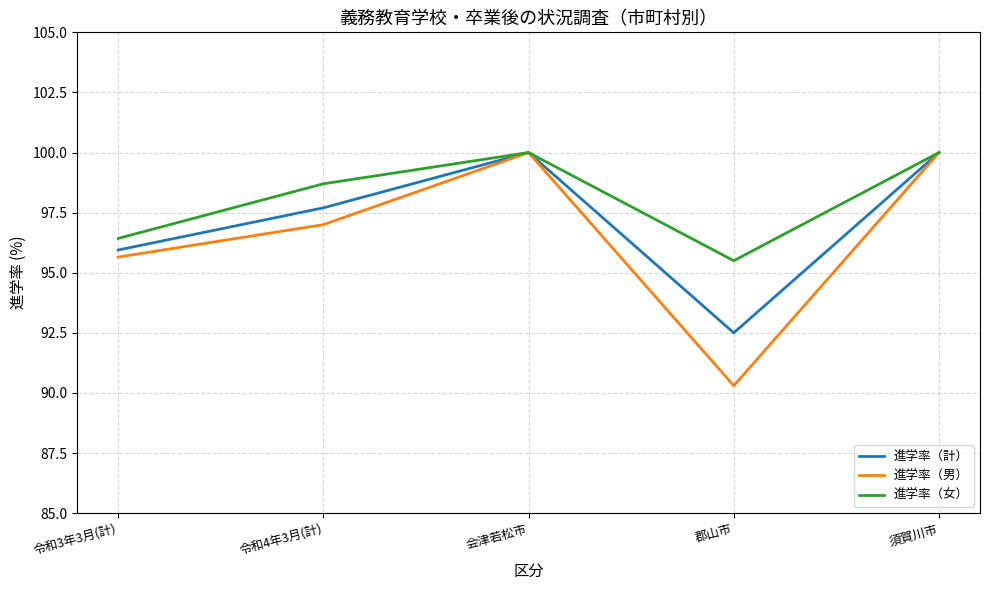

Which series has the largest total across all categories?

進学率（女）